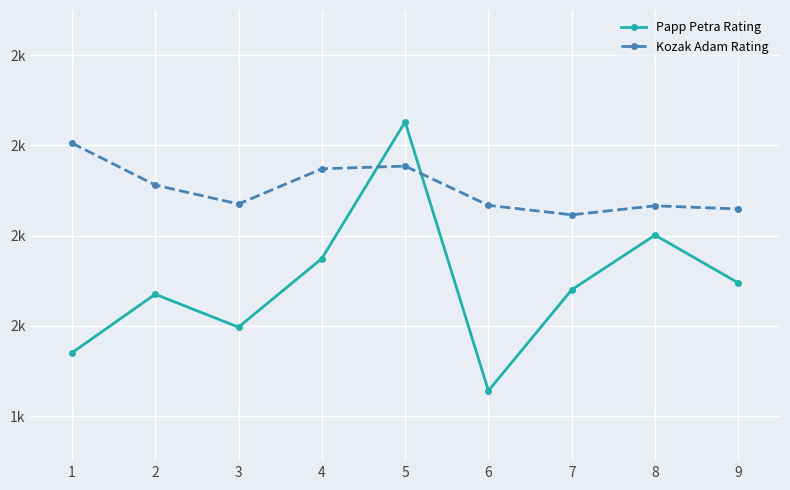

What is the smallest value displayed?

1856